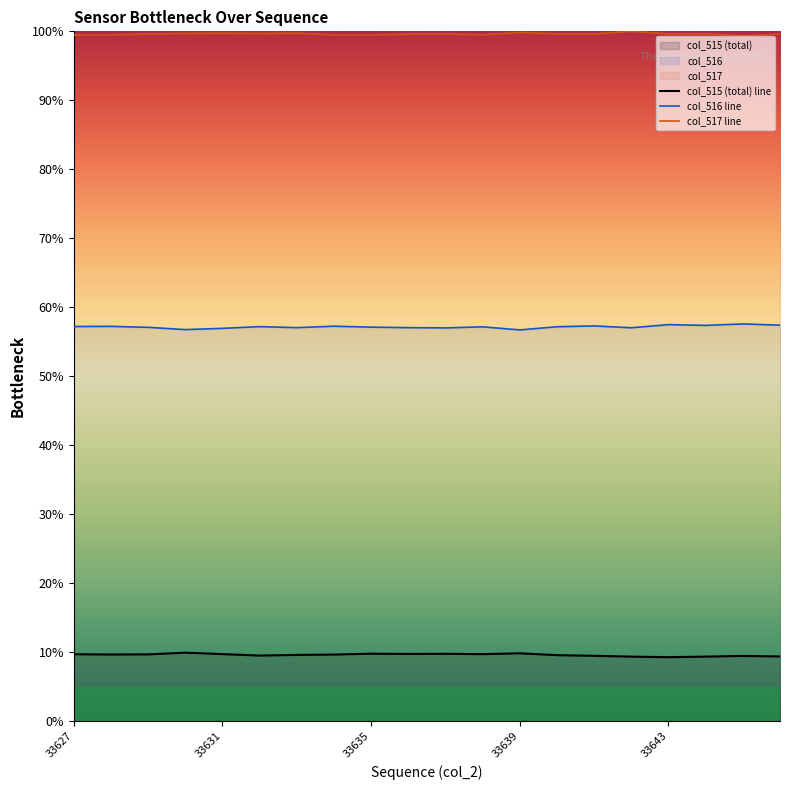

What is the smallest value displayed?

9.3